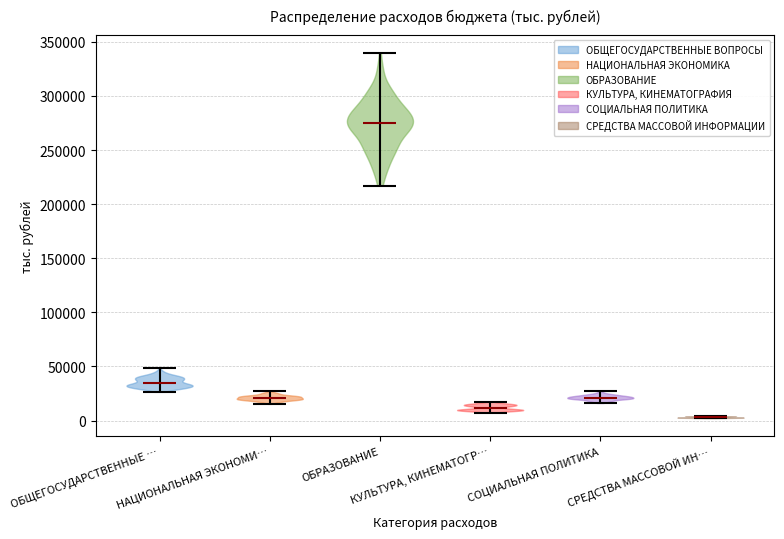

What is the highest point the violin for ОБЩЕГОСУДАРСТВЕННЫЕ … reaches on the y-axis? The values are not printed on the chart, so give them approximately, as read against the axis.

50000